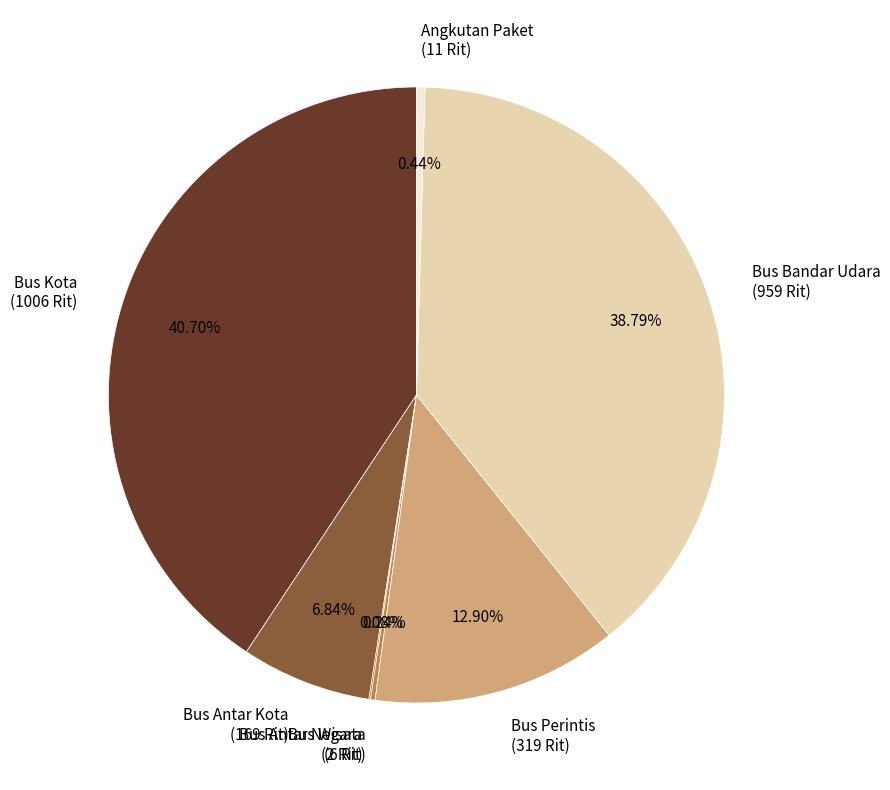

To the nearest percent, what is the combined percentage of Angkutan Paket and Bus Kota?

41%